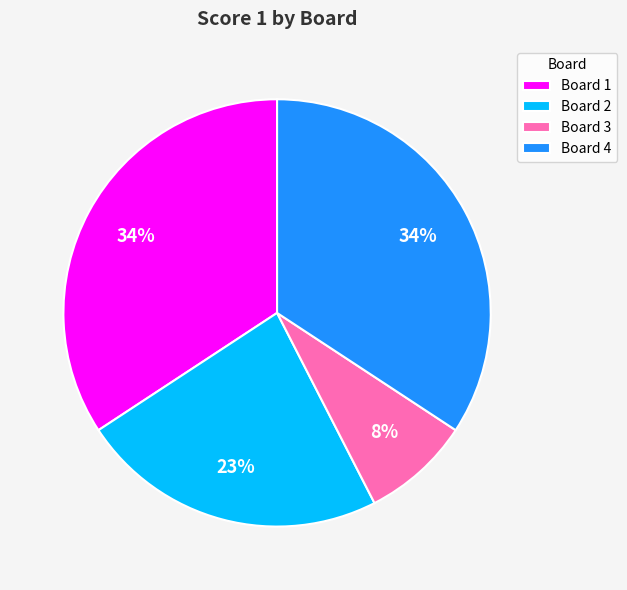

To the nearest percent, what is the difference between the Board 2 and Board 1 slice percentages?

11%